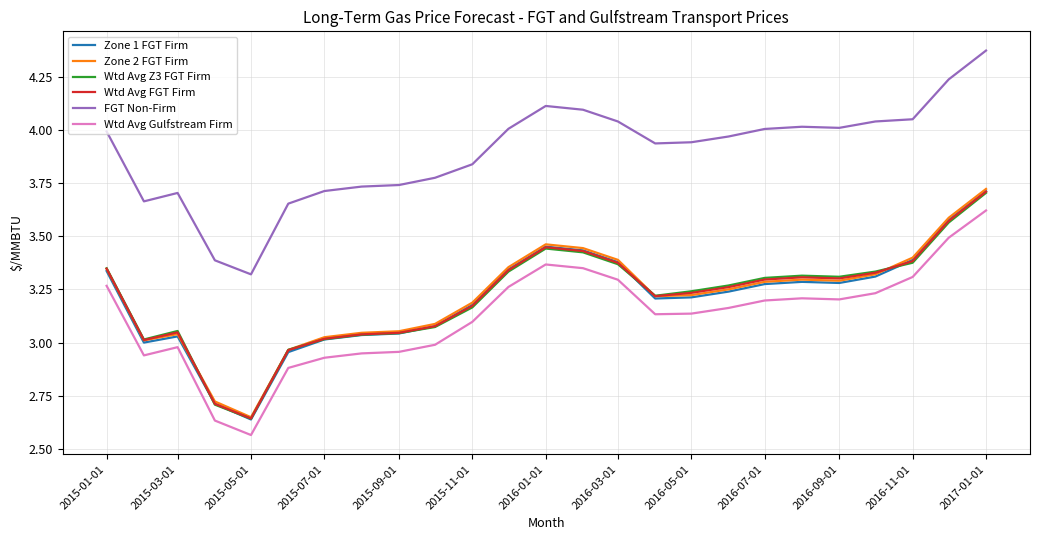

Which series has the largest total across all categories?

FGT Non-Firm